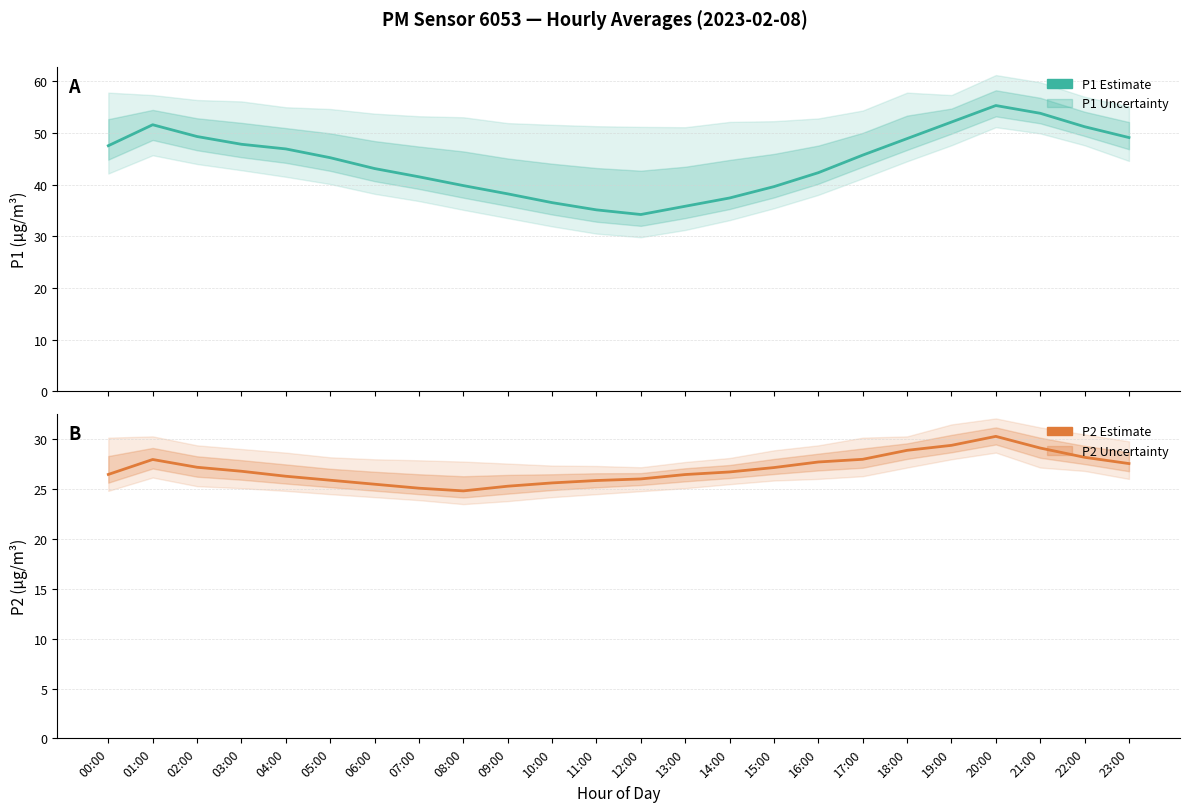

How many interior local valleys does the P2 (PM2.5) series have?

1